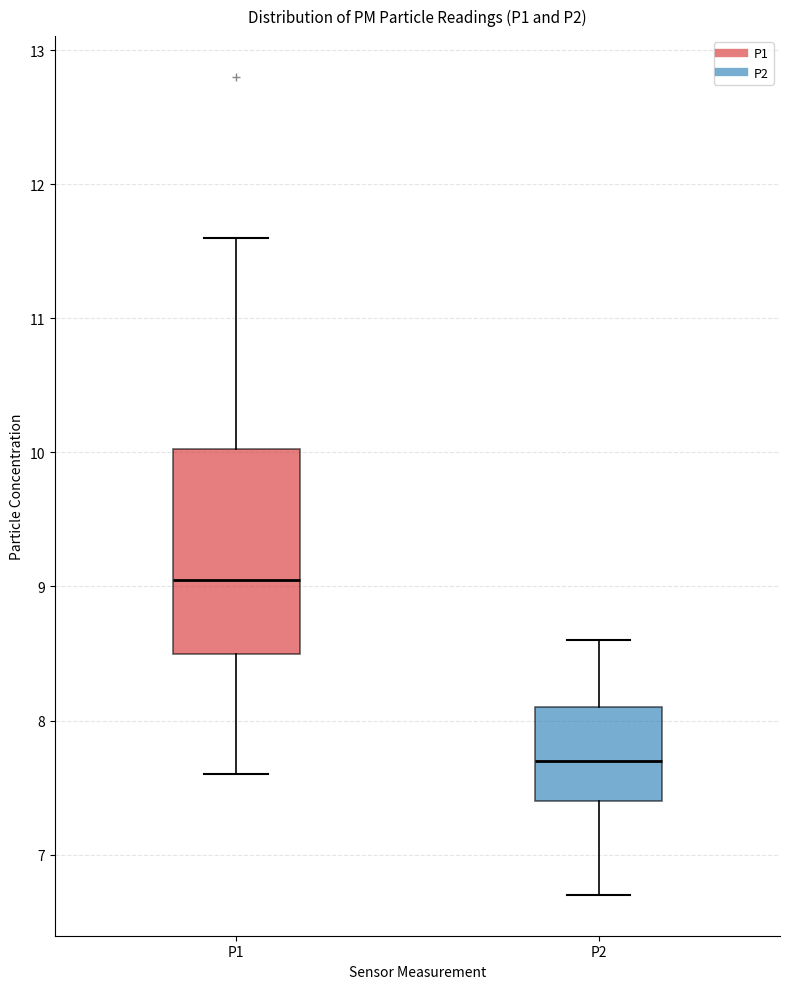

Which box's median line is the highest?

P1